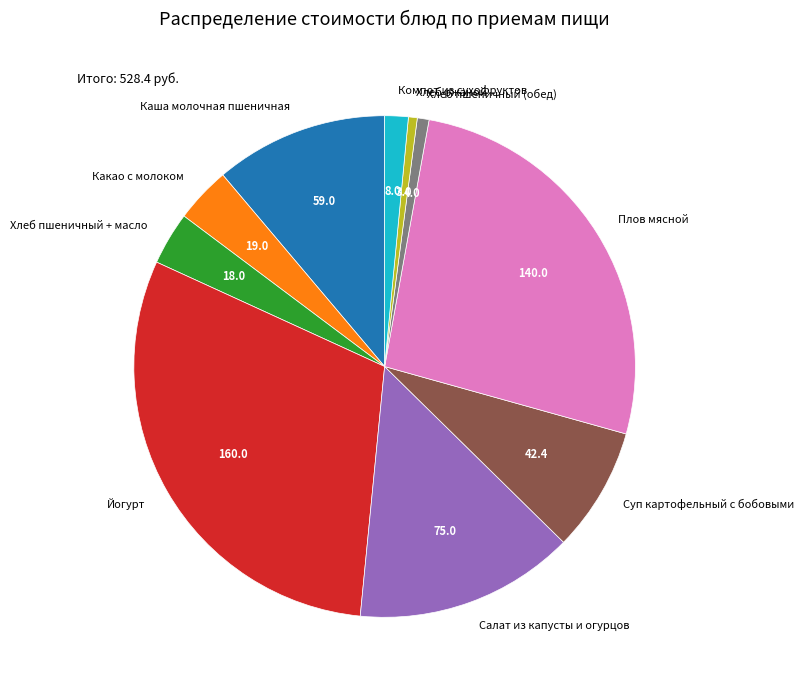

True or false: Компот из сухофруктов accounts for 2% of the total.

True